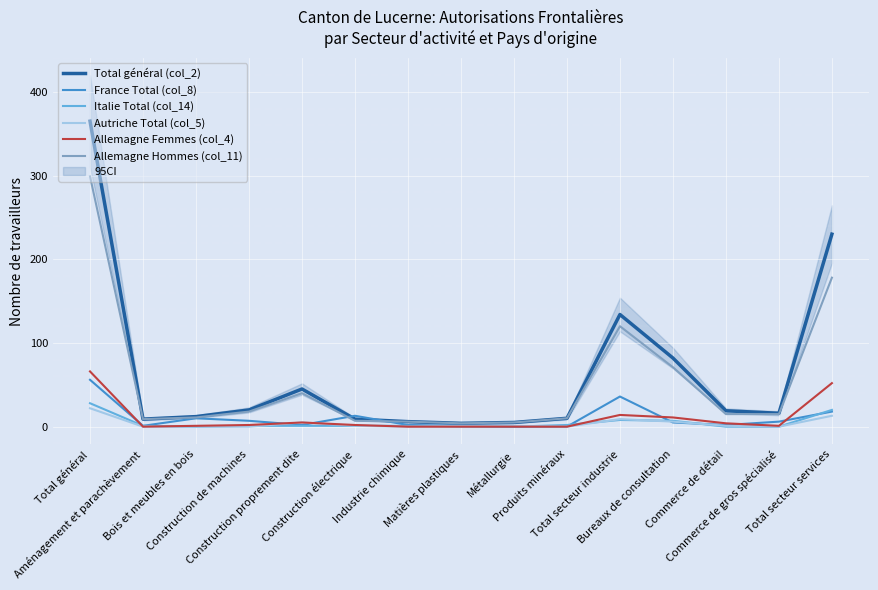

At which category is the sum across all series the highest?

Total général